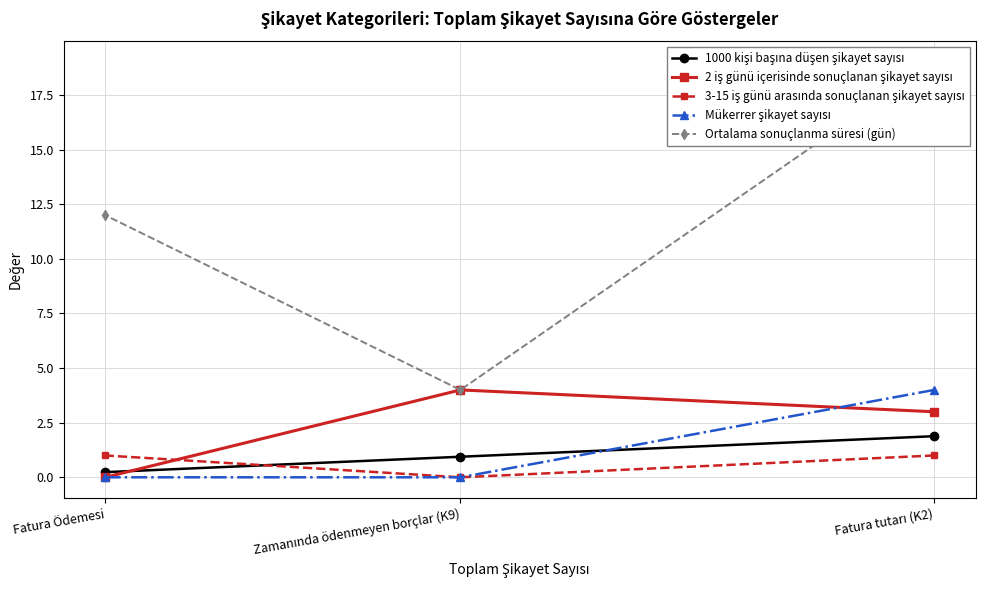

Reading left to right, what are all the values shown in this chart?

1000 kişi başına düşen şikayet sayısı: Fatura tutarı (K2)=1.9	Zamanında ödenmeyen borçlar (K9)=0.9	Fatura Ödemesi=0.2
2 iş günü içerisinde sonuçlanan şikayet sayısı: Fatura tutarı (K2)=3.0	Zamanında ödenmeyen borçlar (K9)=4.0	Fatura Ödemesi=0.0
3-15 iş günü arasında sonuçlanan şikayet sayısı: Fatura tutarı (K2)=1.0	Zamanında ödenmeyen borçlar (K9)=0.0	Fatura Ödemesi=1.0
Mükerrer şikayet sayısı: Fatura tutarı (K2)=4.0	Zamanında ödenmeyen borçlar (K9)=0.0	Fatura Ödemesi=0.0
Ortalama sonuçlanma süresi (gün): Fatura tutarı (K2)=19.0	Zamanında ödenmeyen borçlar (K9)=4.0	Fatura Ödemesi=12.0